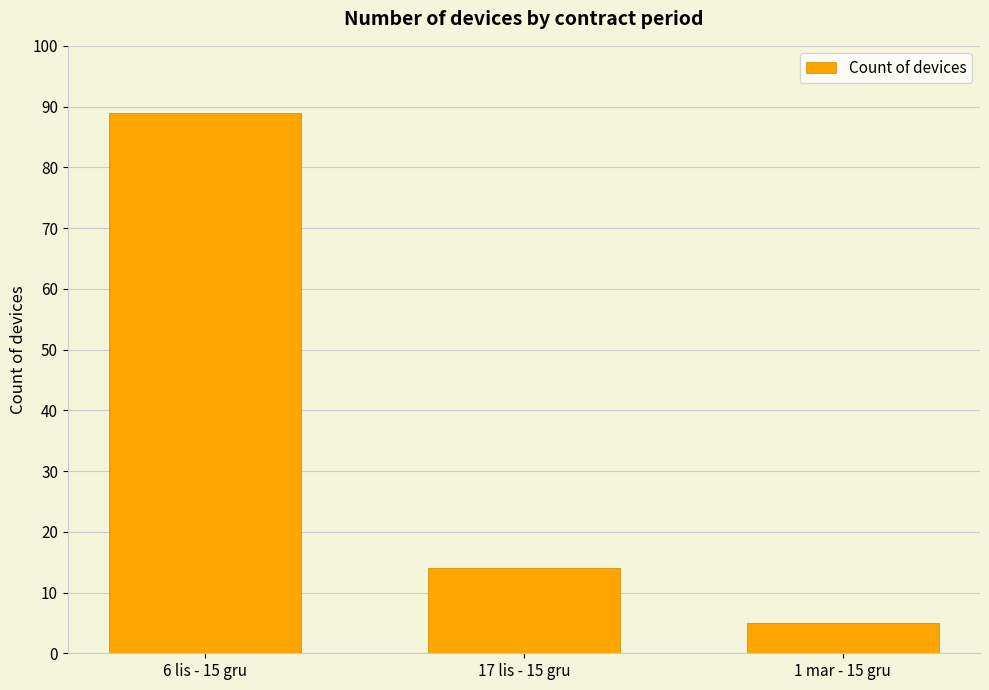

Between 17 lis - 15 gru and 6 lis - 15 gru, which is larger?

6 lis - 15 gru